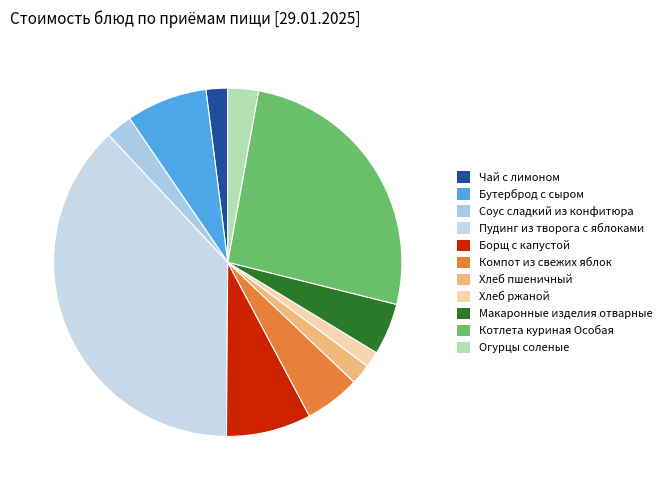

Is it true that Бутерброд с сыром is 1% of the pie?

False